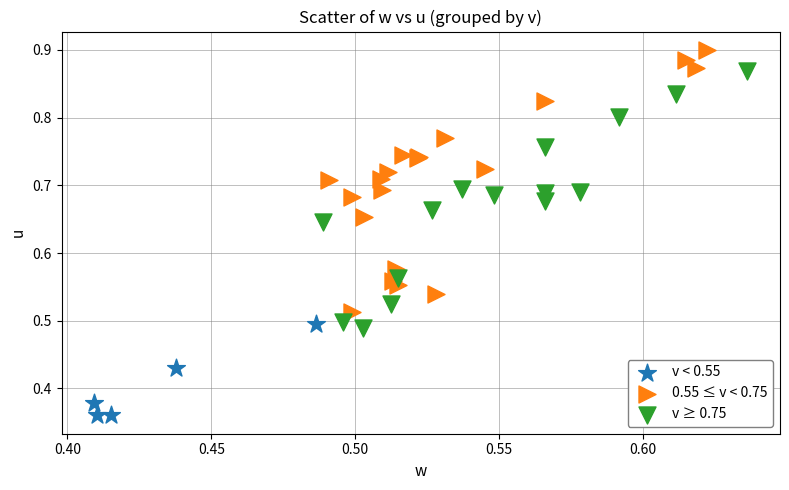

Which series reaches the maximum Y coordinate?

0.55 ≤ v < 0.75